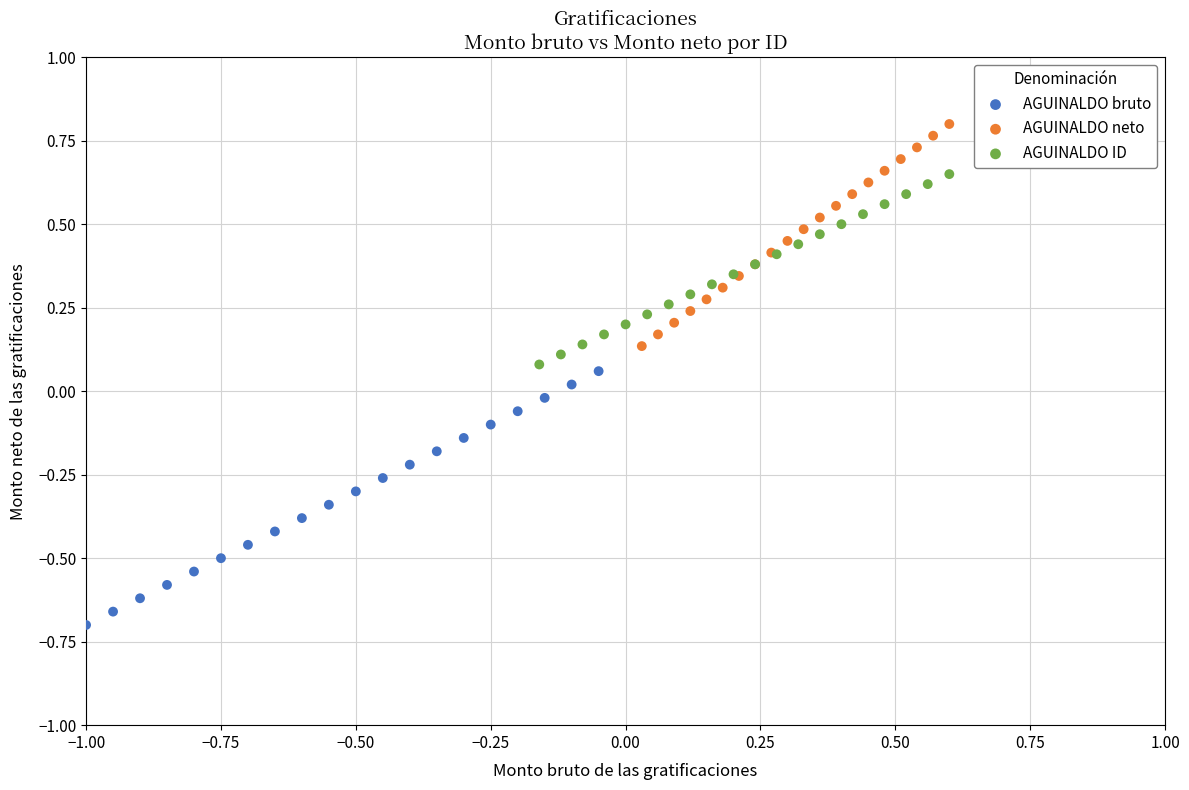

Which series contains the highest Y value?

AGUINALDO neto